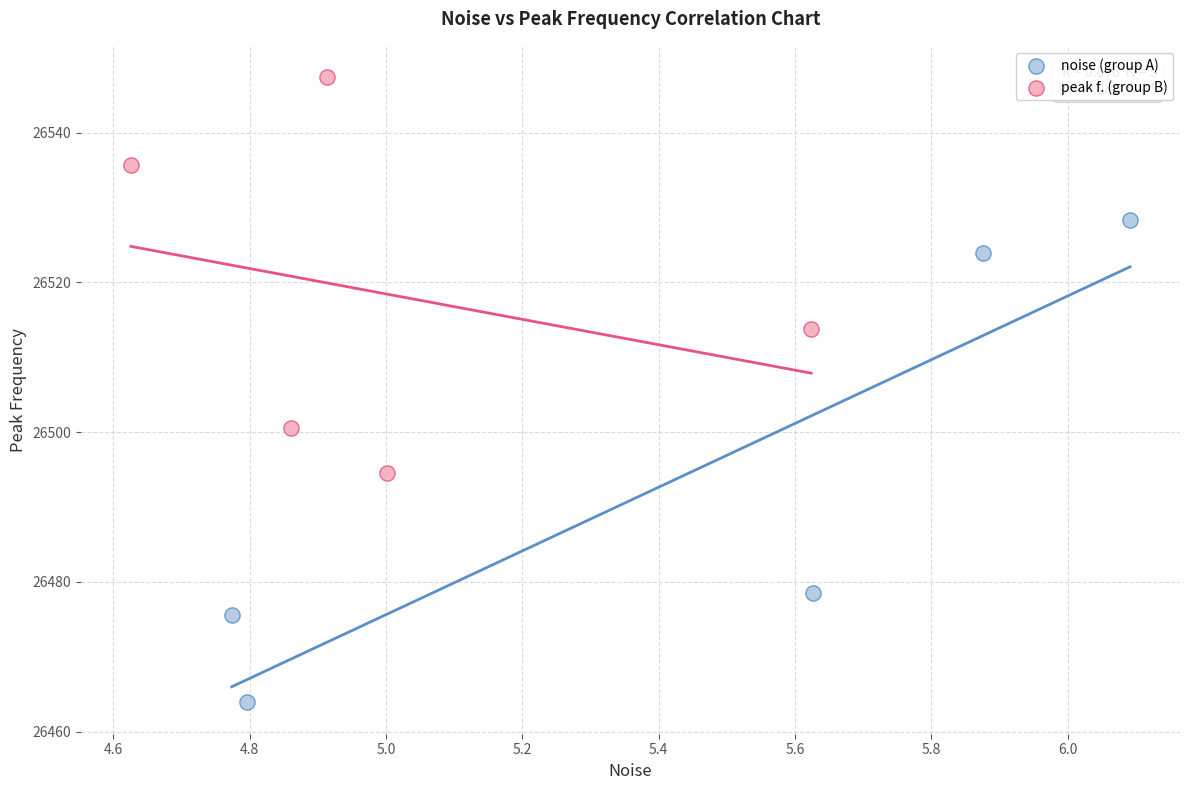

Which series contains the lowest Y value?

noise (group A)